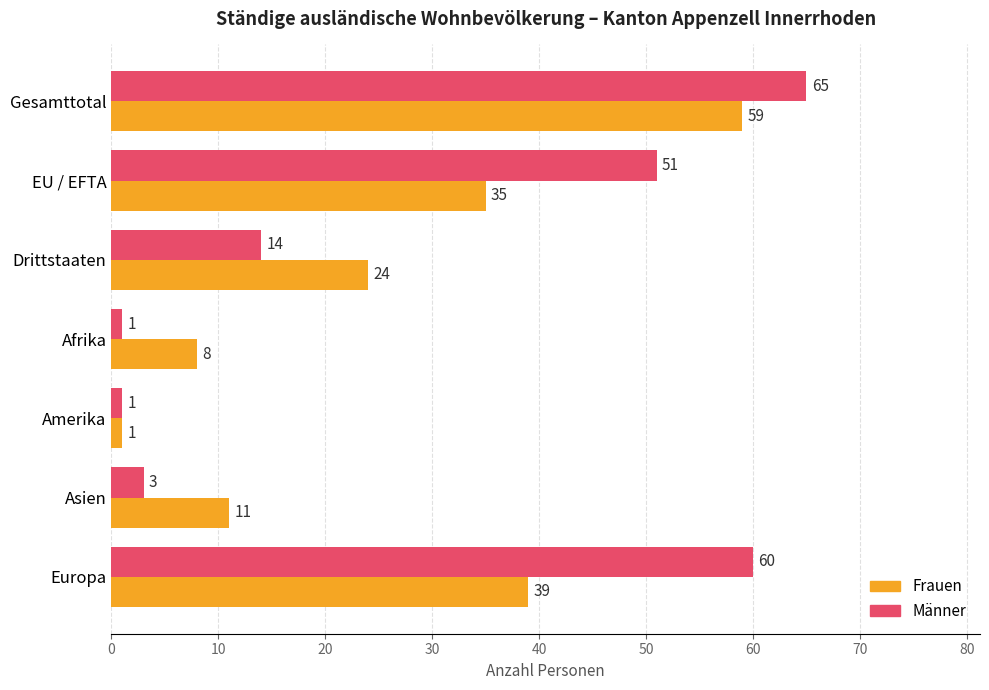

What is the average value of the Frauen series?

25